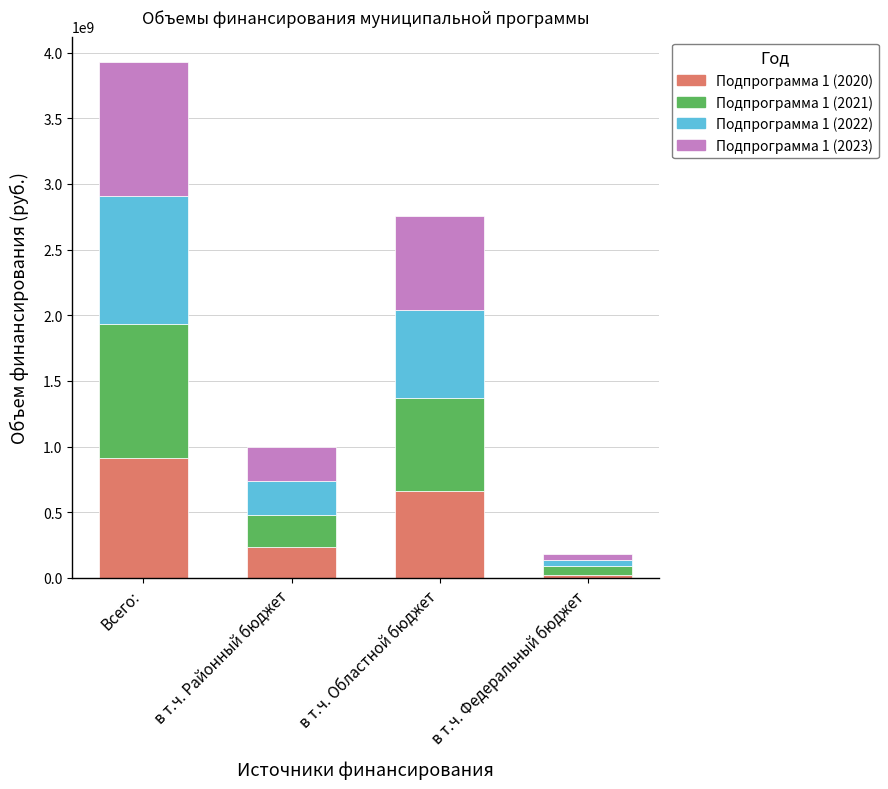

What is the highest value of the Подпрограмма 1 (2020) series?

914744851.4